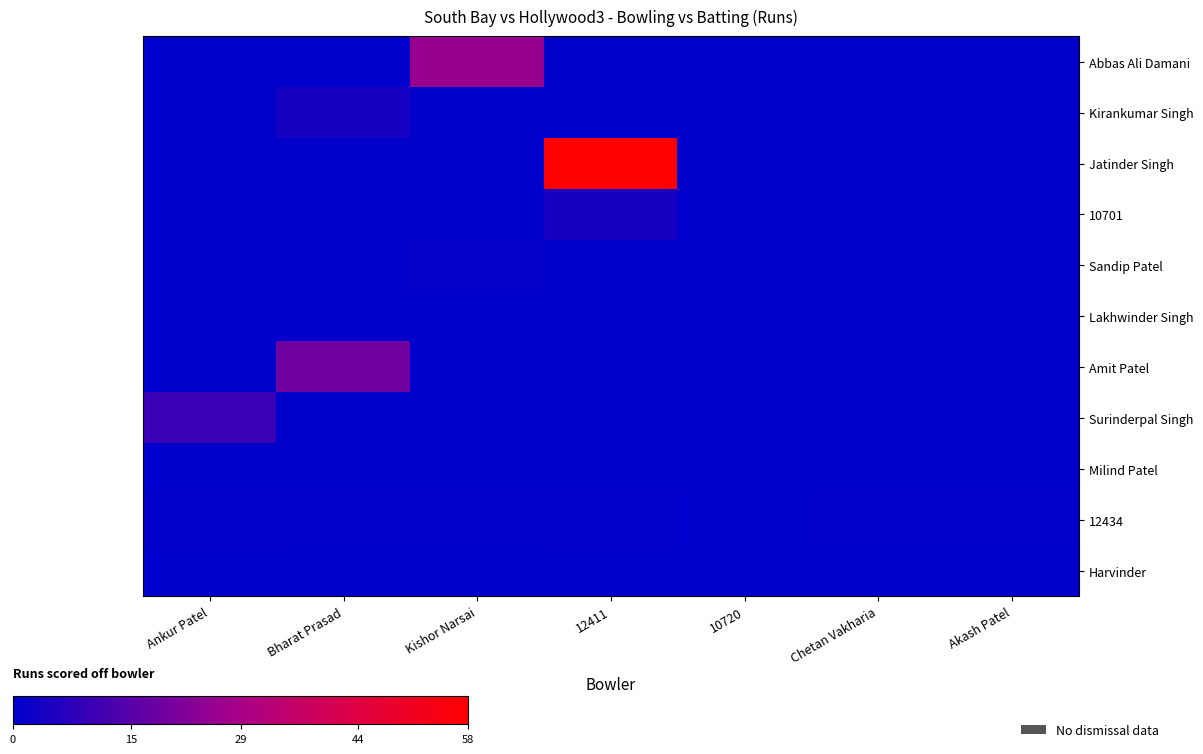

Which label corresponds to the smallest value in the chart?

Ankur Patel